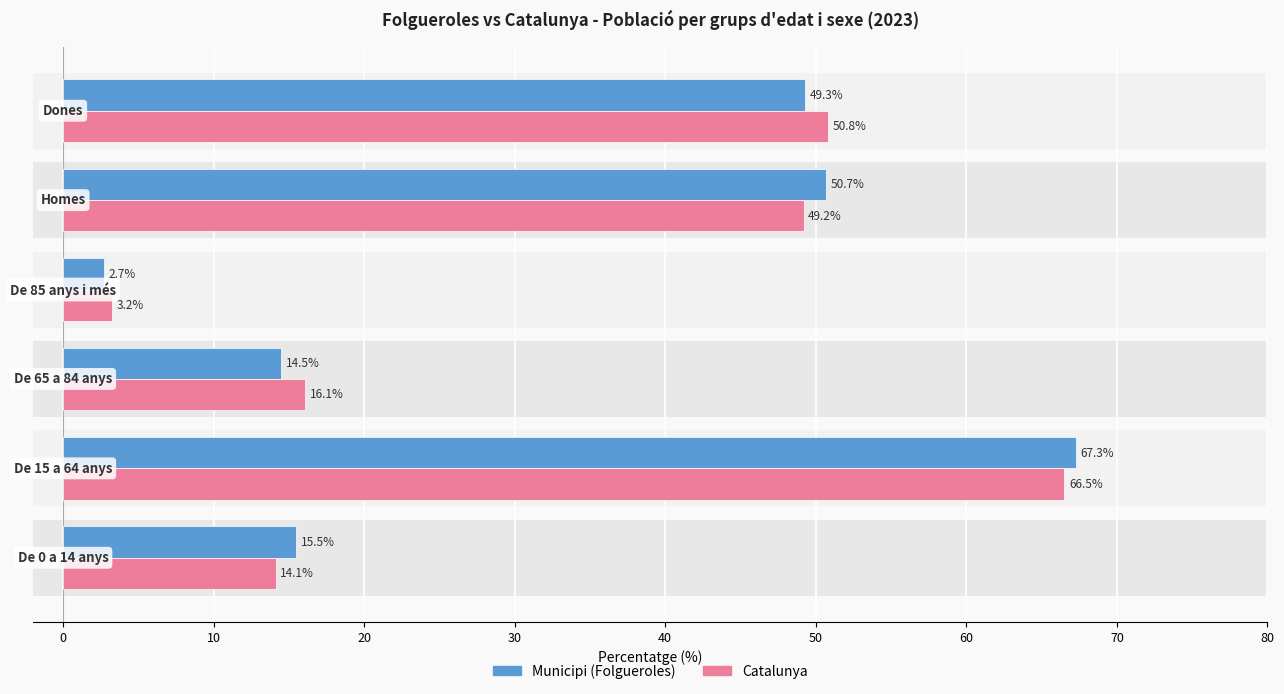

What are all the series names shown in the legend?

Municipi (Folgueroles), Catalunya